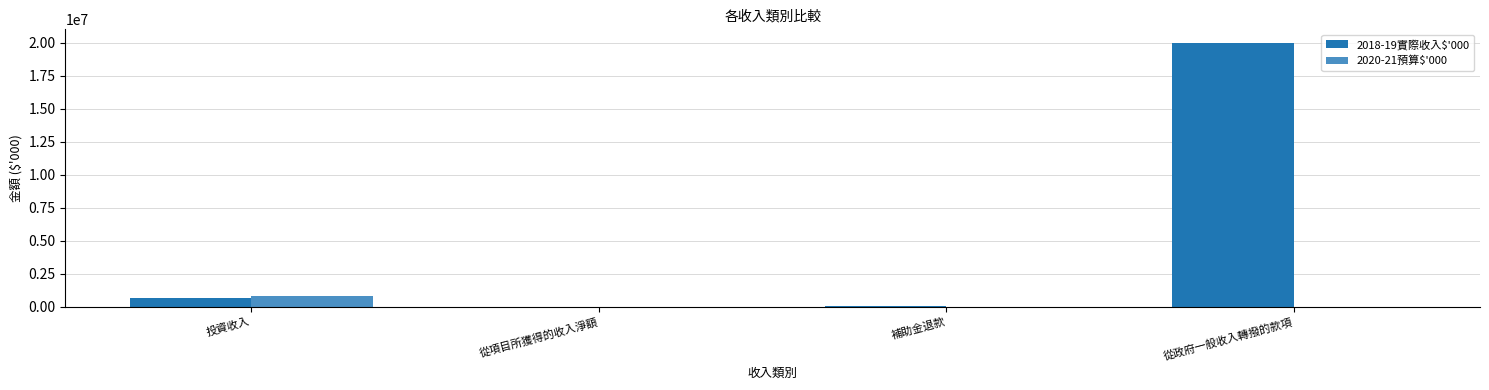

How many groups of bars are there?

4